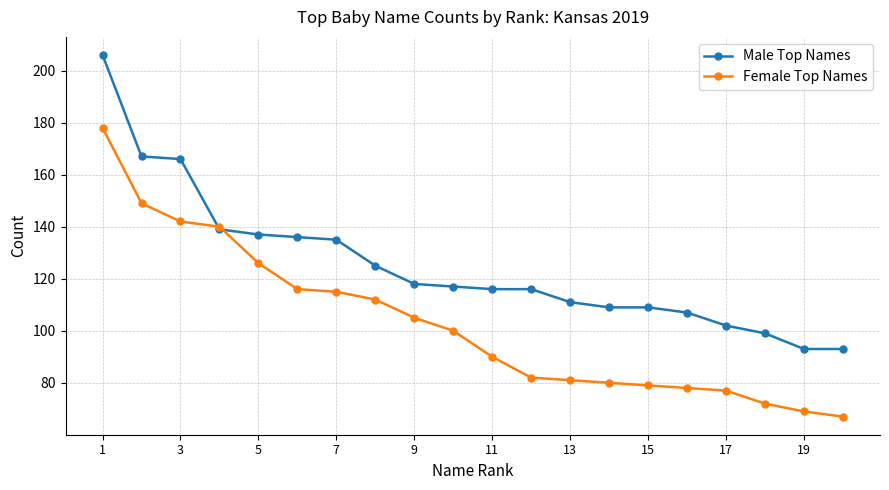

What is the sum of all Female Top Names values?

2058